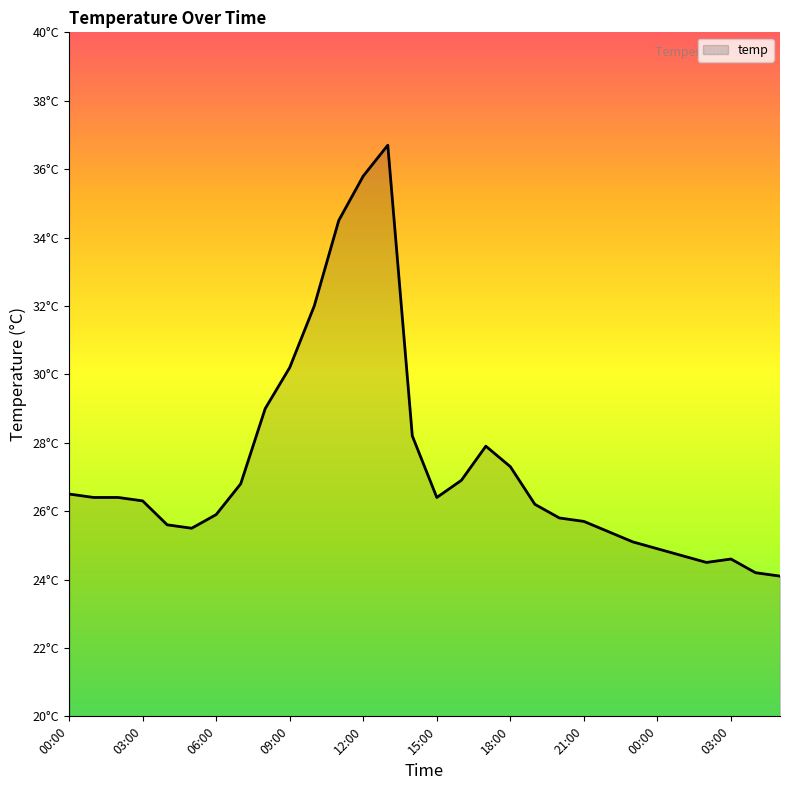

Is this an area chart (filled region under the line)?

Yes